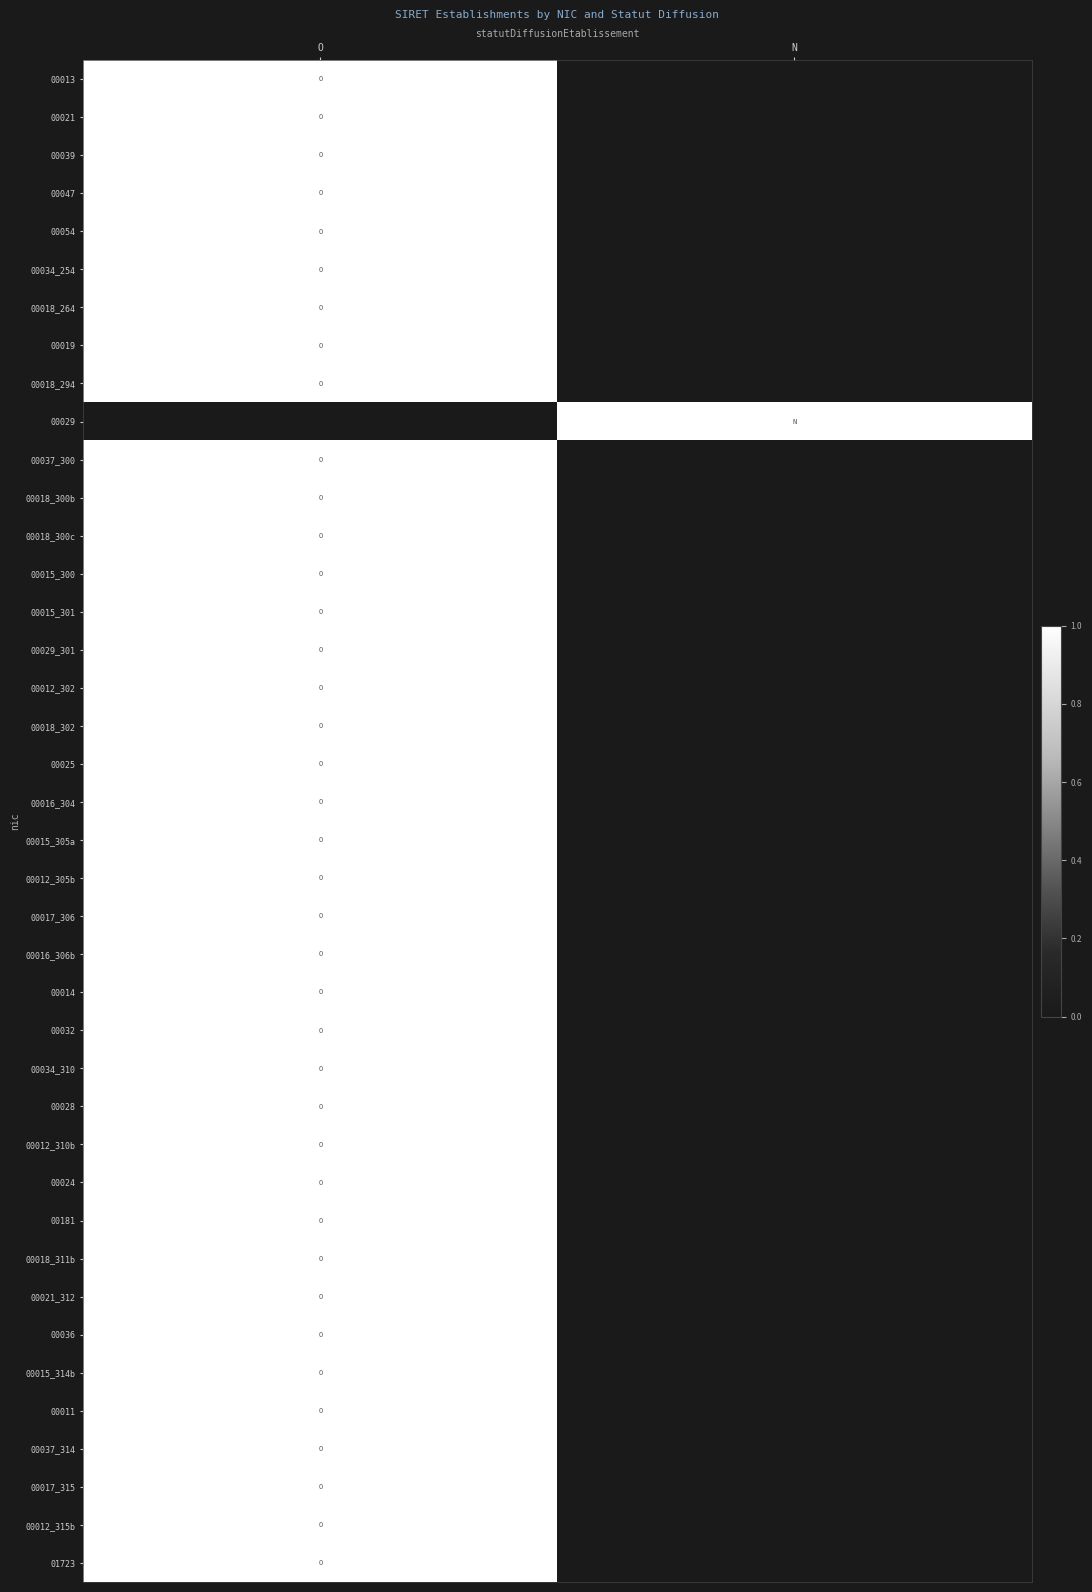

Reading right to left, extract all data points from this chart.

00013: N=0	O=1
00021: N=0	O=1
00039: N=0	O=1
00047: N=0	O=1
00054: N=0	O=1
00034_254: N=0	O=1
00018_264: N=0	O=1
00019: N=0	O=1
00018_294: N=0	O=1
00029: N=1	O=0
00037_300: N=0	O=1
00018_300b: N=0	O=1
00018_300c: N=0	O=1
00015_300: N=0	O=1
00015_301: N=0	O=1
00029_301: N=0	O=1
00012_302: N=0	O=1
00018_302: N=0	O=1
00025: N=0	O=1
00016_304: N=0	O=1
00015_305a: N=0	O=1
00012_305b: N=0	O=1
00017_306: N=0	O=1
00016_306b: N=0	O=1
00014: N=0	O=1
00032: N=0	O=1
00034_310: N=0	O=1
00028: N=0	O=1
00012_310b: N=0	O=1
00024: N=0	O=1
00181: N=0	O=1
00018_311b: N=0	O=1
00021_312: N=0	O=1
00036: N=0	O=1
00015_314b: N=0	O=1
00011: N=0	O=1
00037_314: N=0	O=1
00017_315: N=0	O=1
00012_315b: N=0	O=1
01723: N=0	O=1